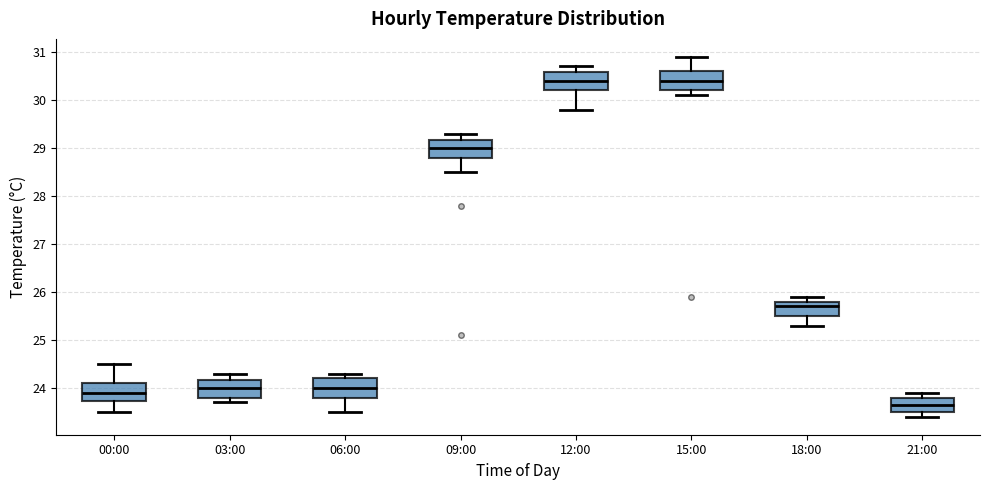

Reading left to right, read every box against the y-axis: the position of its median line, the range the box covers, and the ends of its whiskers. The values are not printed on the chart, so give them approximately, as read against the axis.

00:00: median 23.9, box 23.7 to 24.1, whiskers 23.5 to 24.5
03:00: median 24.0, box 23.8 to 24.2, whiskers 23.7 to 24.3
06:00: median 24.0, box 23.8 to 24.2, whiskers 23.5 to 24.3
09:00: median 29.0, box 28.8 to 29.2, whiskers 28.5 to 29.3
12:00: median 30.4, box 30.2 to 30.6, whiskers 29.8 to 30.7
15:00: median 30.4, box 30.2 to 30.6, whiskers 30.1 to 30.9
18:00: median 25.7, box 25.5 to 25.8, whiskers 25.3 to 25.9
21:00: median 23.7, box 23.5 to 23.8, whiskers 23.4 to 23.9